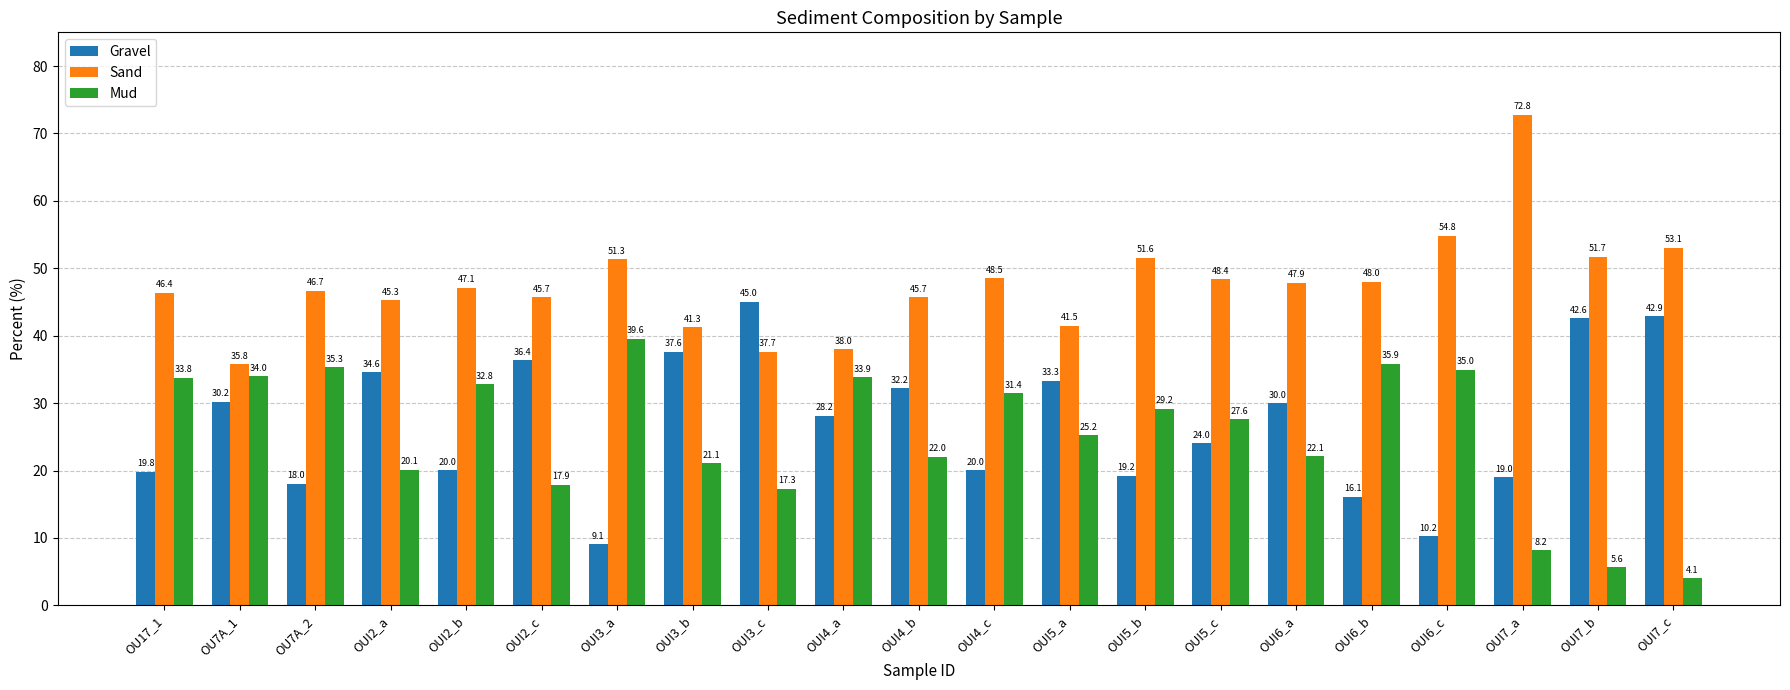

At how many categories does at least one series exceed 27?

21